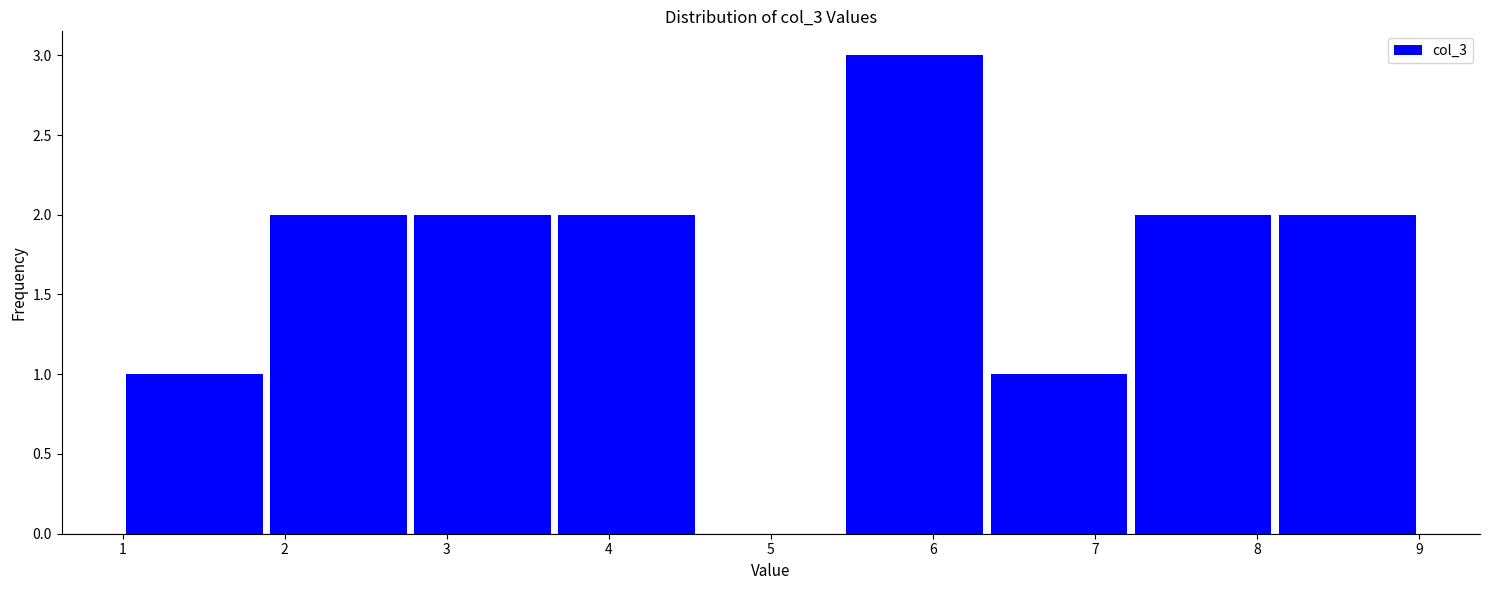

Reading left to right, list every bar in this chart as the range it spans on the x-axis followed by its height. Neither the bar edges nor the heights are printed on the chart, so give them approximately, as read against the axes.

1.0 to 1.9: 1
1.9 to 2.8: 2
2.8 to 3.7: 2
3.7 to 4.6: 2
4.6 to 5.4: 0
5.4 to 6.3: 3
6.3 to 7.2: 1
7.2 to 8.1: 2
8.1 to 9.0: 2